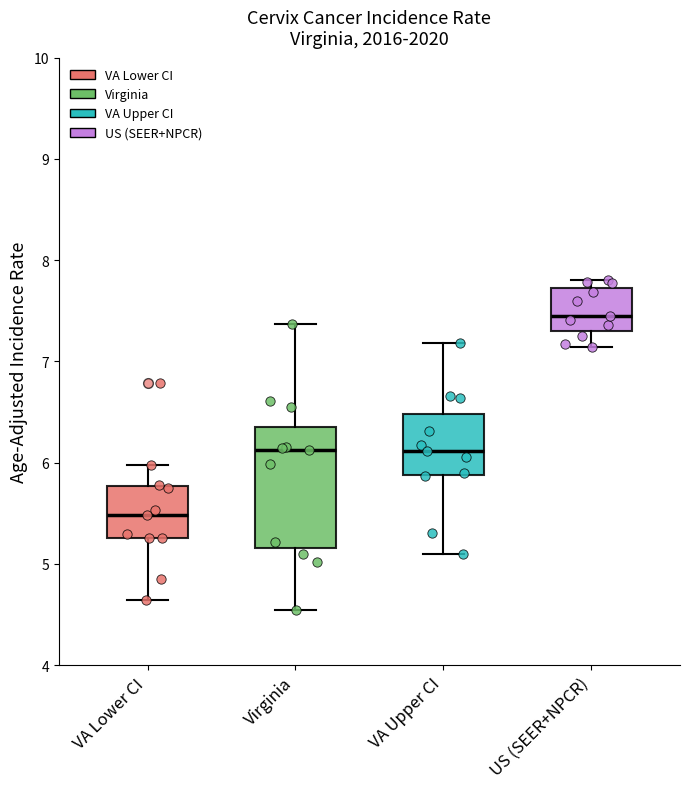

Comparing the boxes themselves (not the whiskers), which one is the tallest?

Virginia